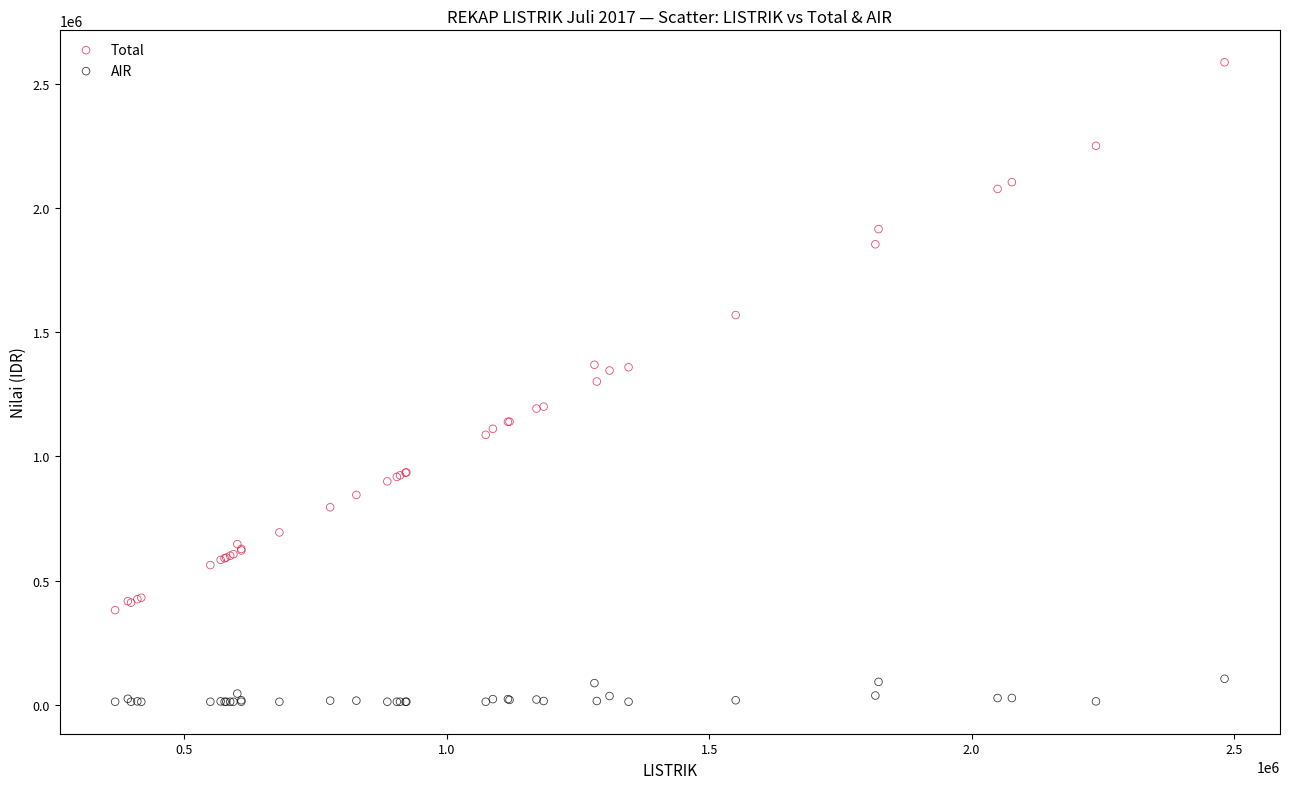

In the Total series, what Y value is closest to 1483404?

1568592